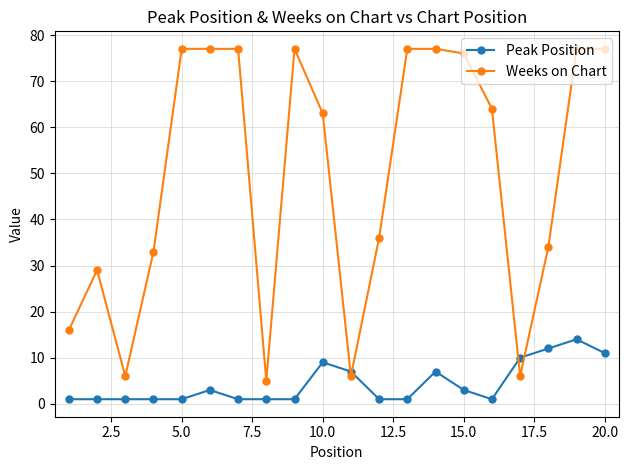

True or false: Weeks on Chart has more than 0 interior local peaks.

True